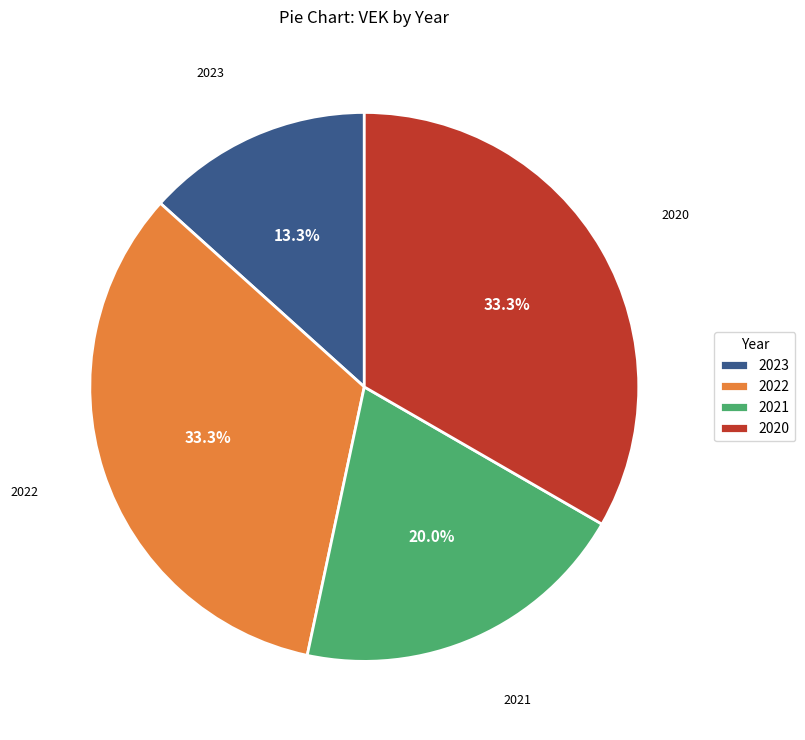

What portion of the pie excludes 2020?

66.7%